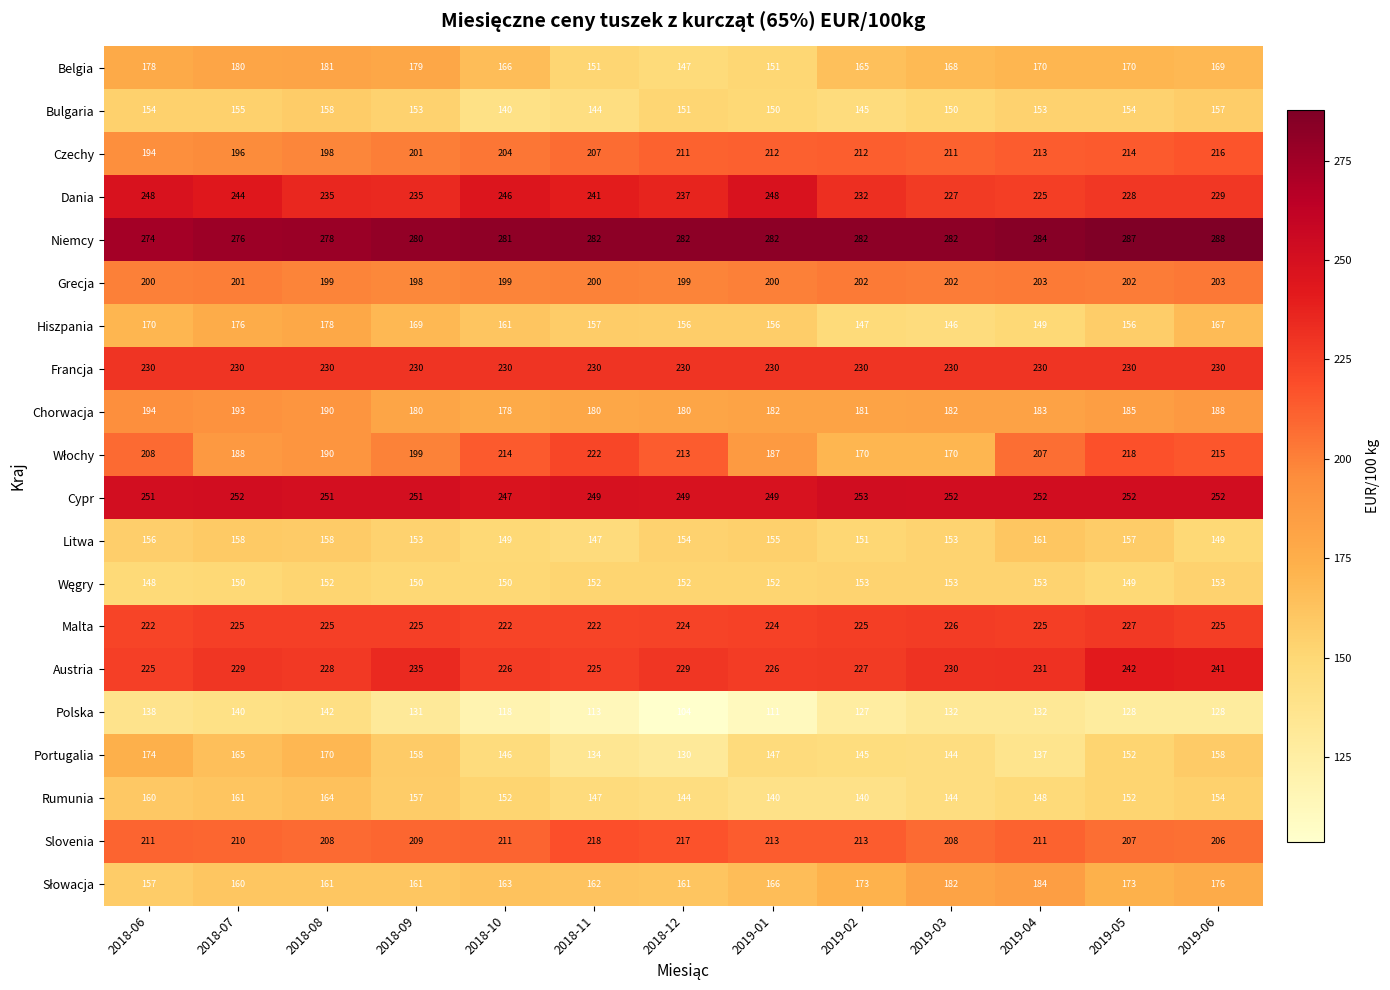

At which category is the sum across all series the highest?

2019-06